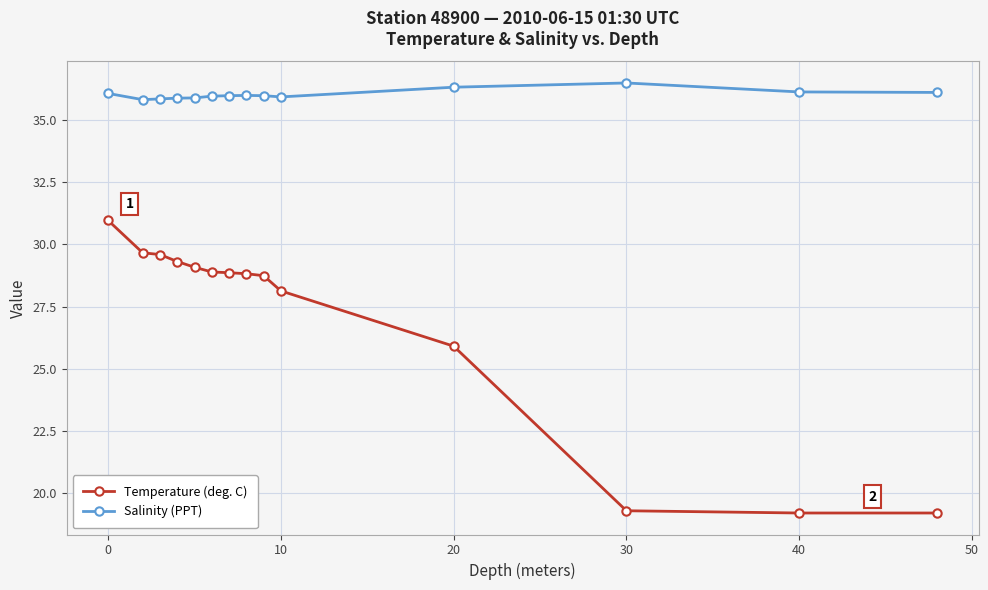

What is the value of the Temperature (deg. C) point at the 13th from the left?

19.2